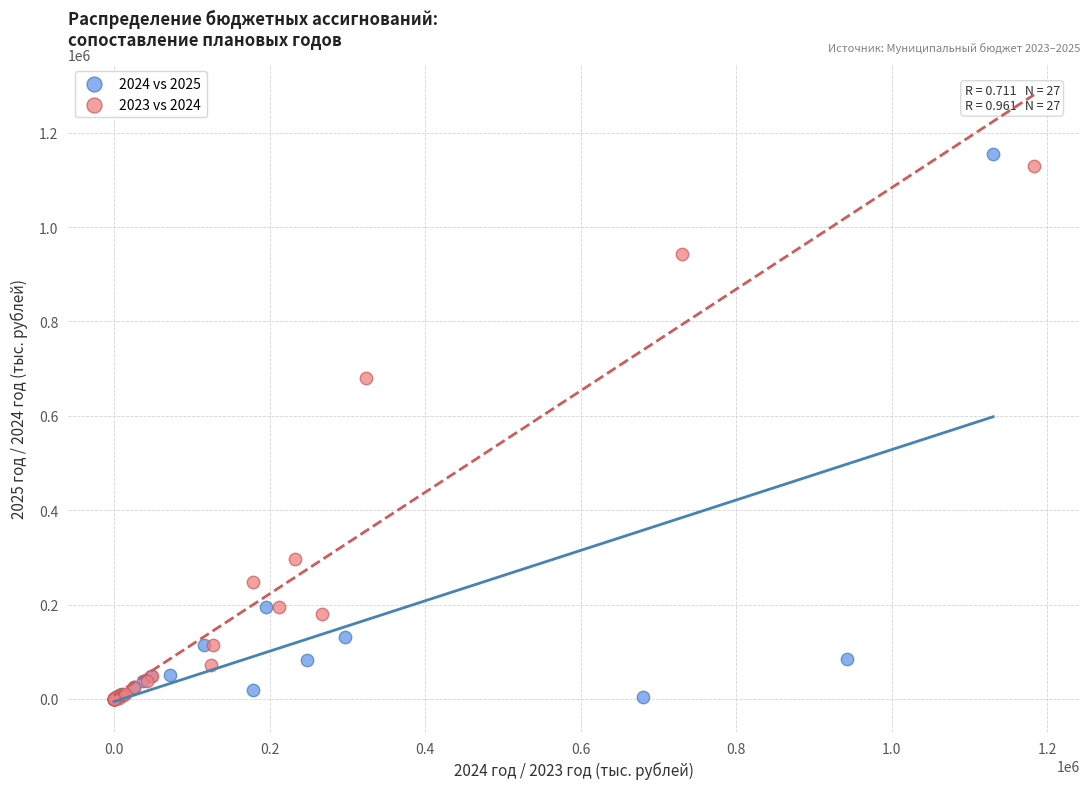

Which series has the largest Y range (max minus min)?

2024 vs 2025